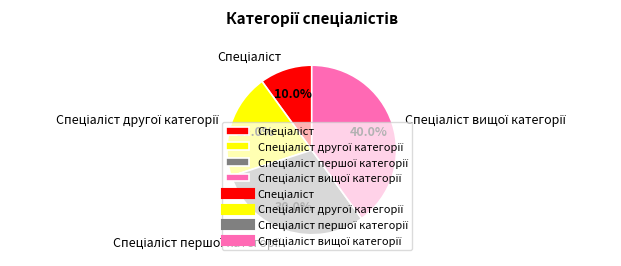

Does any single category account for the majority?

No